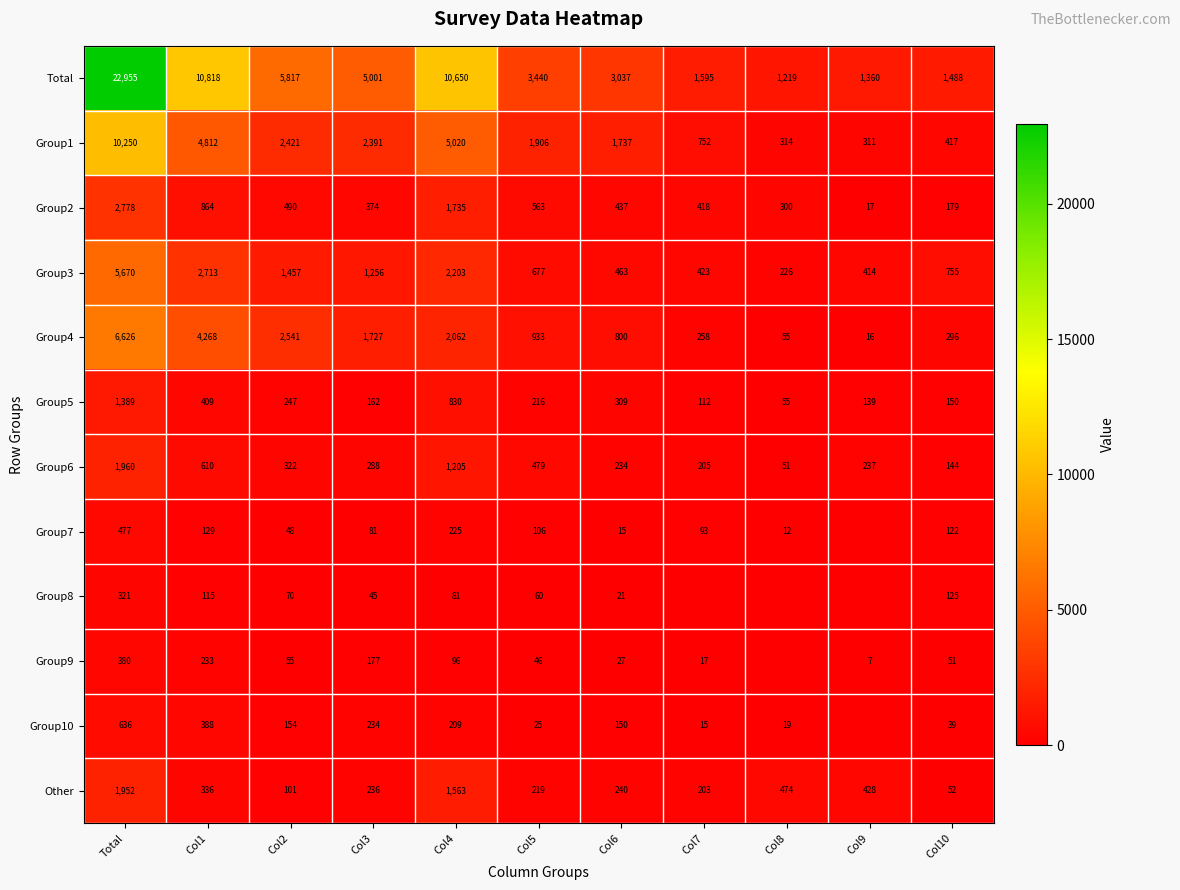

What is the difference between the highest and lowest values at Col2?

5769